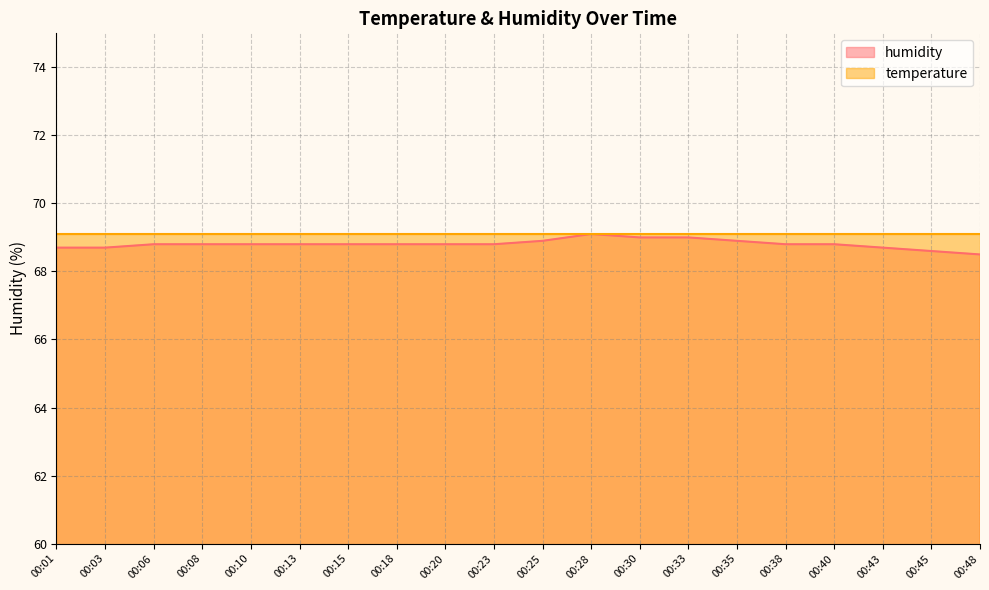

What is the ratio of the value at 00:30 to the value at 00:40?

1.0